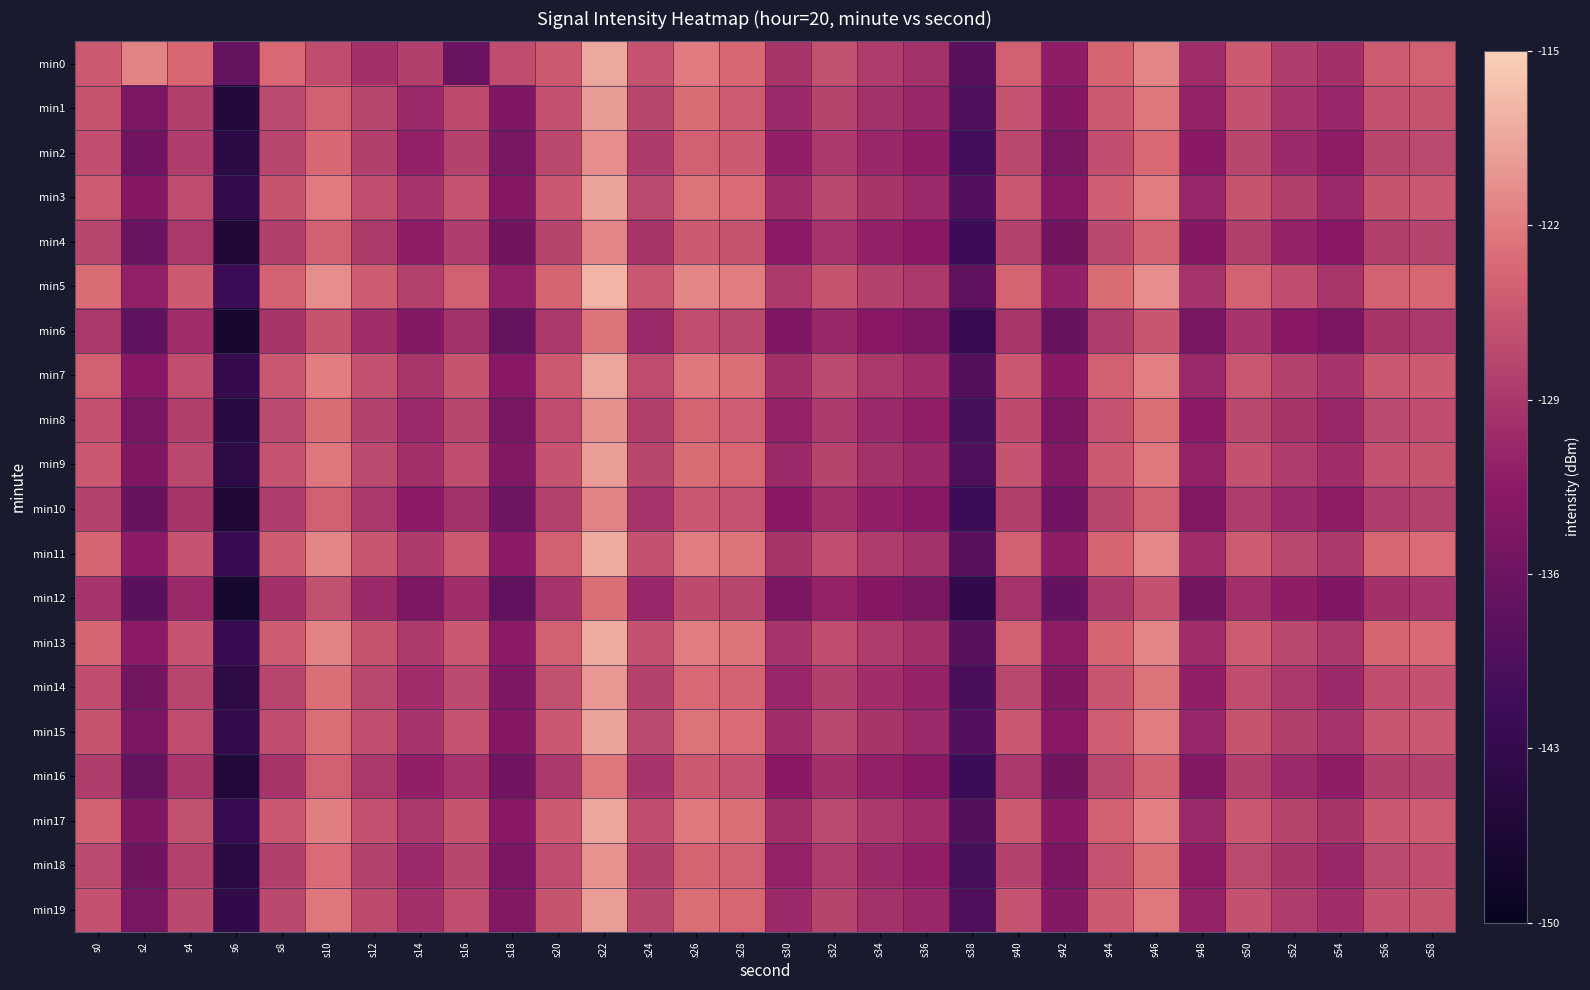

Which series has the largest total across all categories?

min5